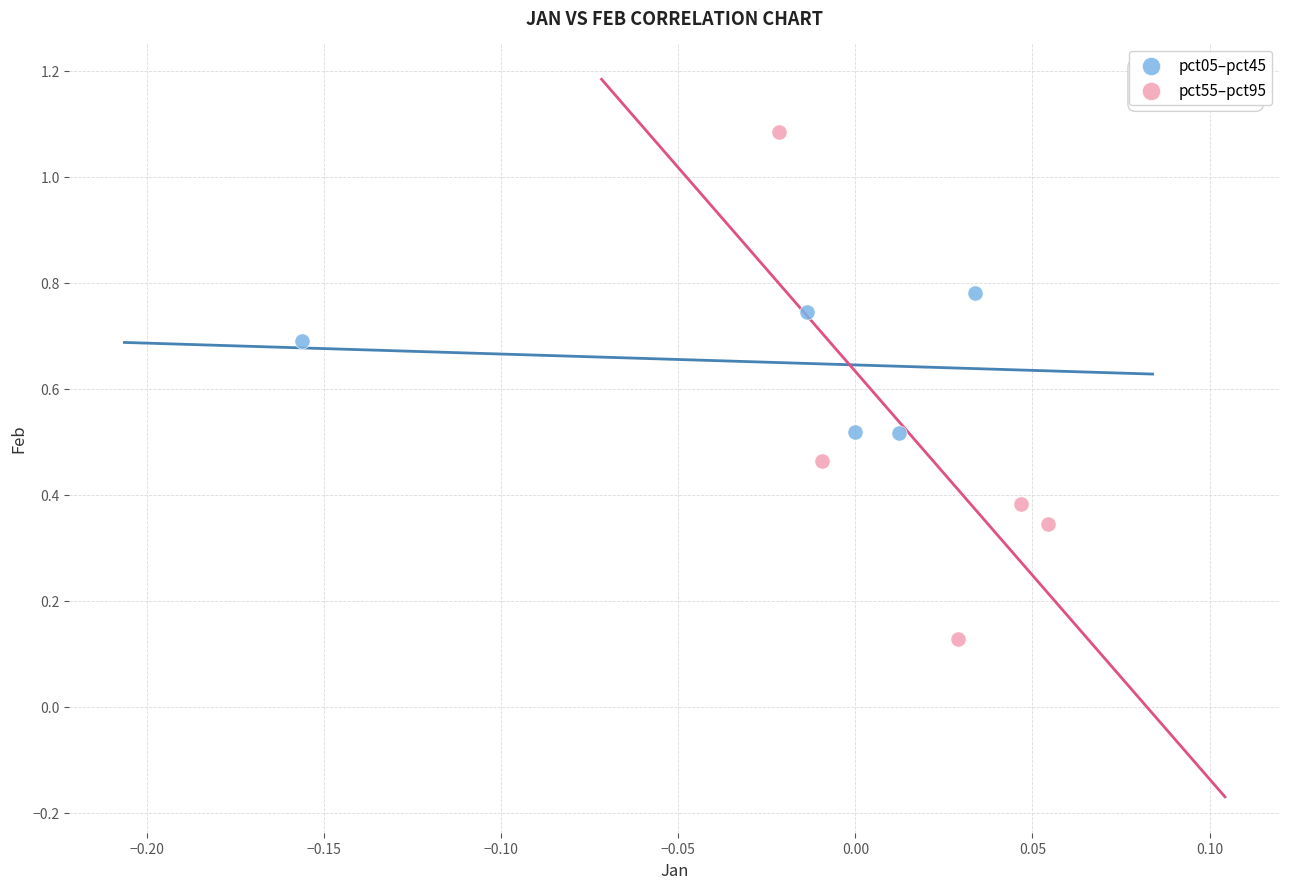

What are all the series names shown in the legend?

pct05–pct45, pct55–pct95